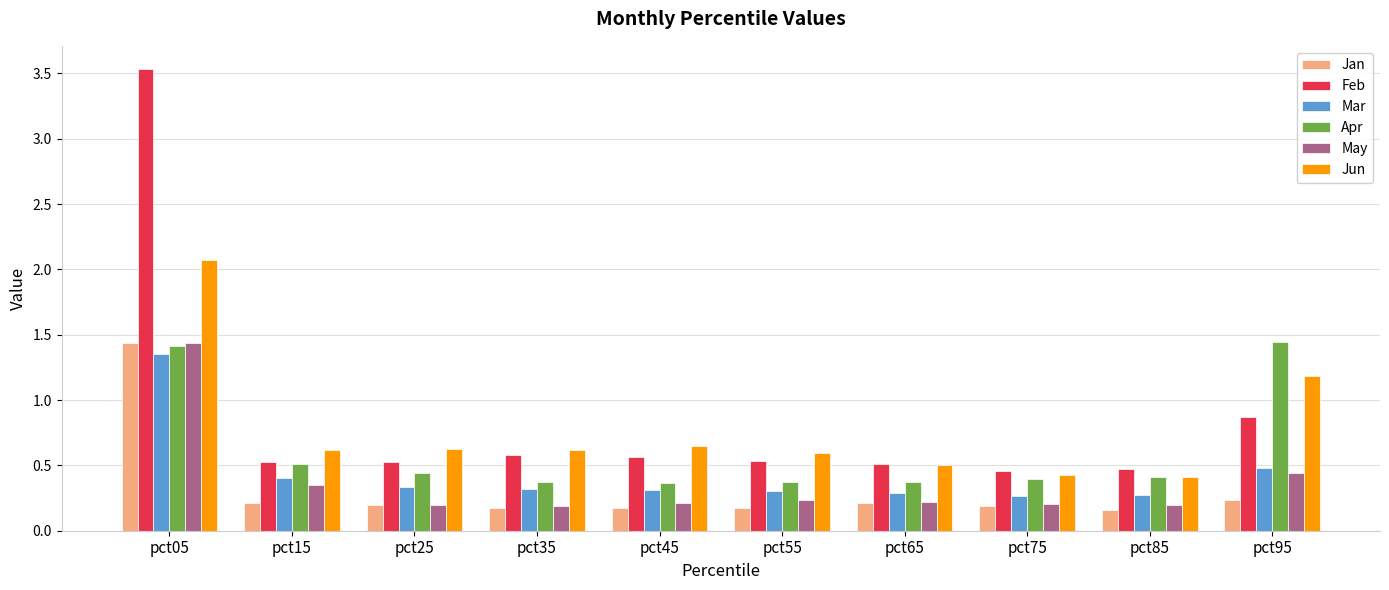

Are the bars grouped side by side (vs. stacked)?

Yes